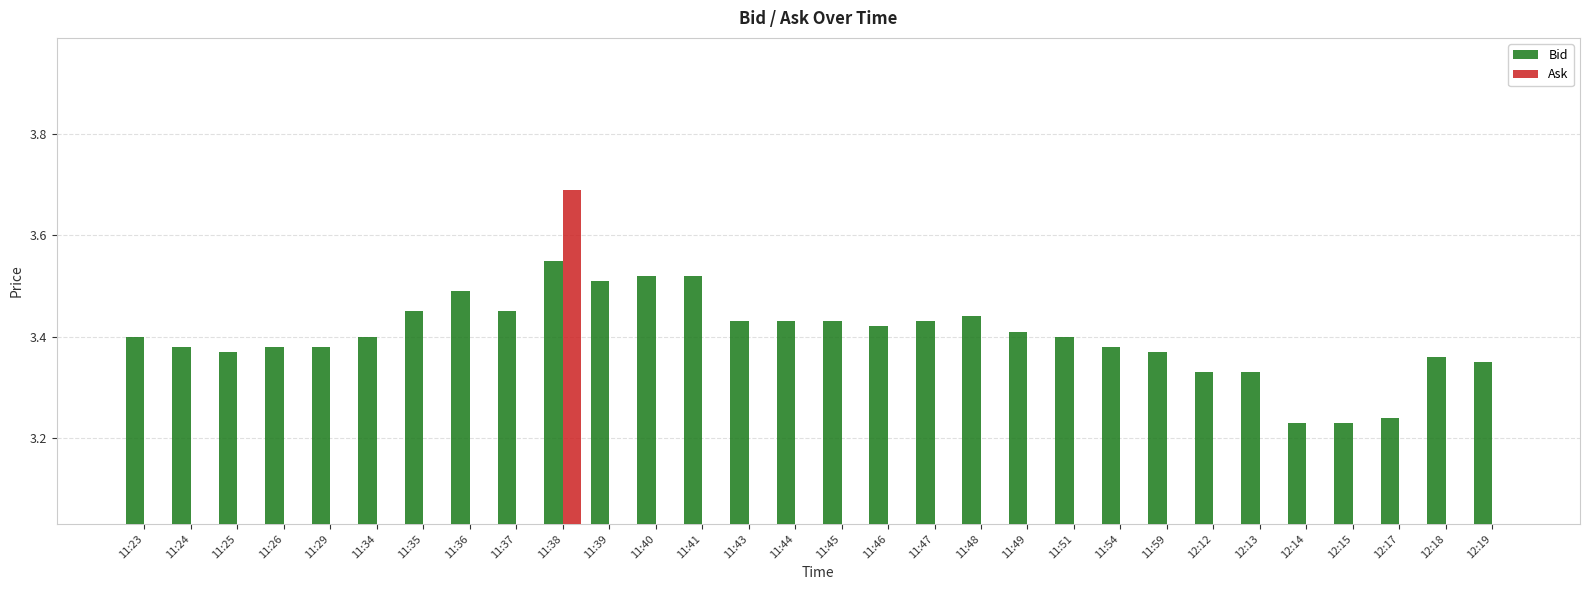

Reading right to left, transcribe all the data shown in this chart.

Bid: 12:19=3.4	12:18=3.4	12:17=3.2	12:15=3.2	12:14=3.2	12:13=3.3	12:12=3.3	11:59=3.4	11:54=3.4	11:51=3.4	11:49=3.4	11:48=3.4	11:47=3.4	11:46=3.4	11:45=3.4	11:44=3.4	11:43=3.4	11:41=3.5	11:40=3.5	11:39=3.5	11:38=3.5	11:37=3.5	11:36=3.5	11:35=3.5	11:34=3.4	11:29=3.4	11:26=3.4	11:25=3.4	11:24=3.4	11:23=3.4
Ask: 12:19=0.0	12:18=0.0	12:17=0.0	12:15=0.0	12:14=0.0	12:13=0.0	12:12=0.0	11:59=0.0	11:54=0.0	11:51=0.0	11:49=0.0	11:48=0.0	11:47=0.0	11:46=0.0	11:45=0.0	11:44=0.0	11:43=0.0	11:41=0.0	11:40=0.0	11:39=0.0	11:38=3.7	11:37=0.0	11:36=0.0	11:35=0.0	11:34=0.0	11:29=0.0	11:26=0.0	11:25=0.0	11:24=0.0	11:23=0.0